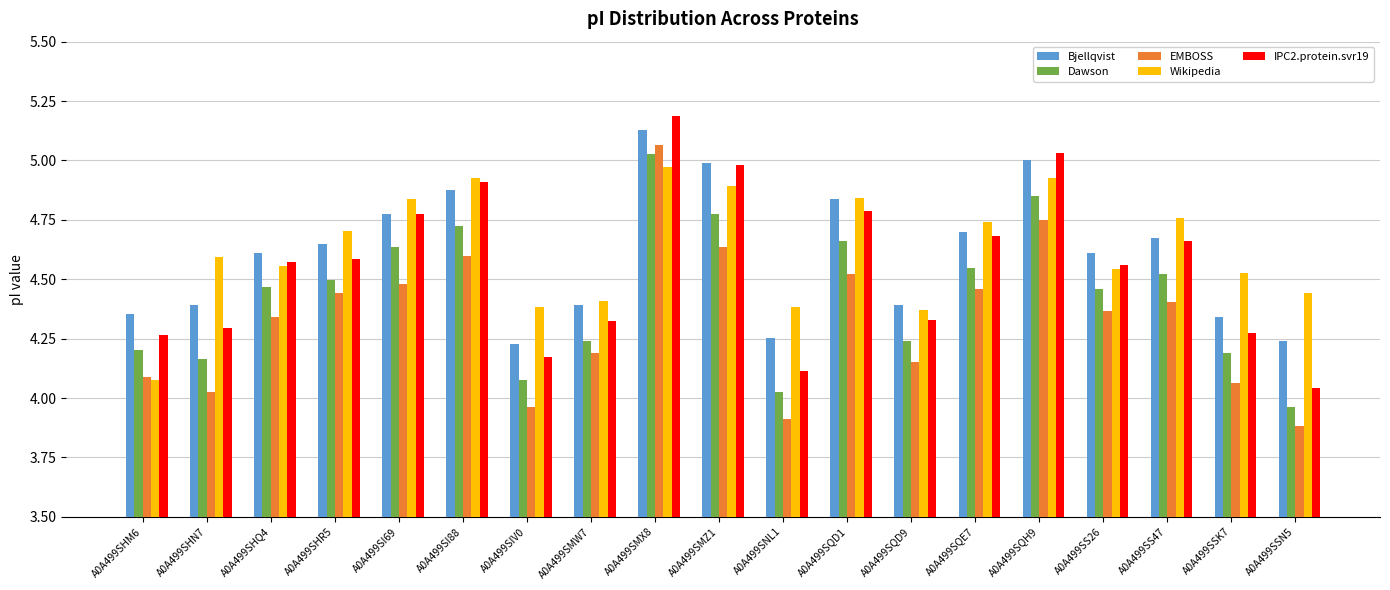

What is the total value across all series at A0A499SNL1?

20.7